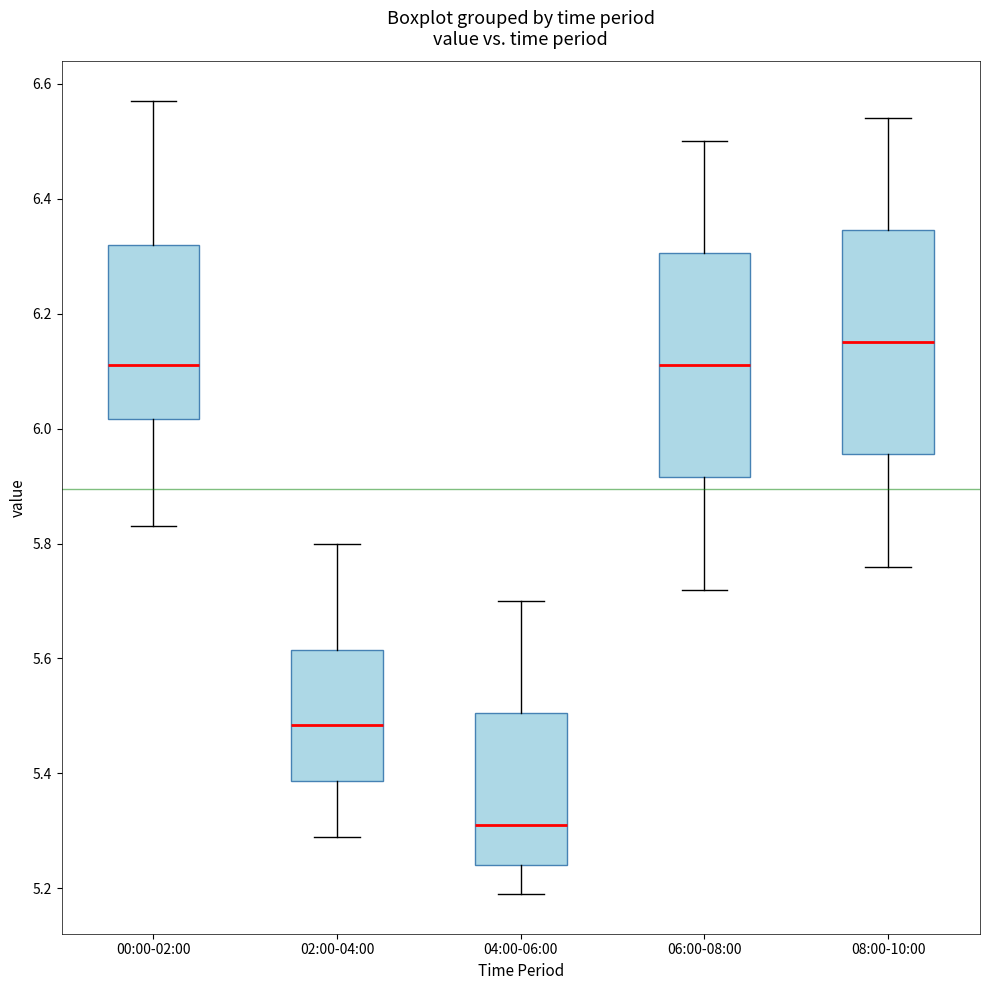

Reading left to right, read every box against the y-axis: the position of its median line, the range the box covers, and the ends of its whiskers. The values are not printed on the chart, so give them approximately, as read against the axis.

00:00-02:00: median 6.12, box 6.02 to 6.32, whiskers 5.84 to 6.58
02:00-04:00: median 5.48, box 5.38 to 5.62, whiskers 5.30 to 5.80
04:00-06:00: median 5.32, box 5.24 to 5.50, whiskers 5.20 to 5.70
06:00-08:00: median 6.12, box 5.92 to 6.30, whiskers 5.72 to 6.50
08:00-10:00: median 6.16, box 5.96 to 6.34, whiskers 5.76 to 6.54